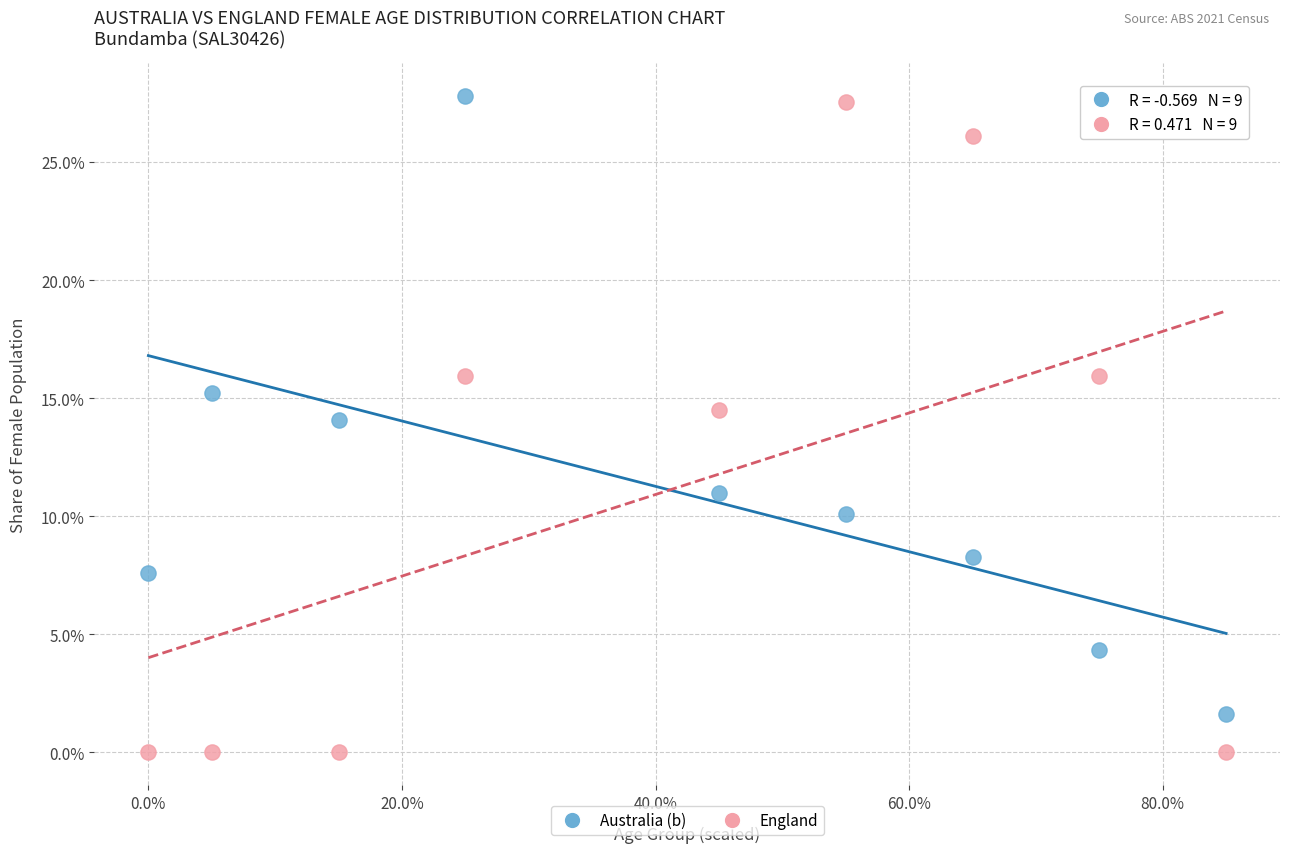

What are all the series names shown in the legend?

Australia (b), England